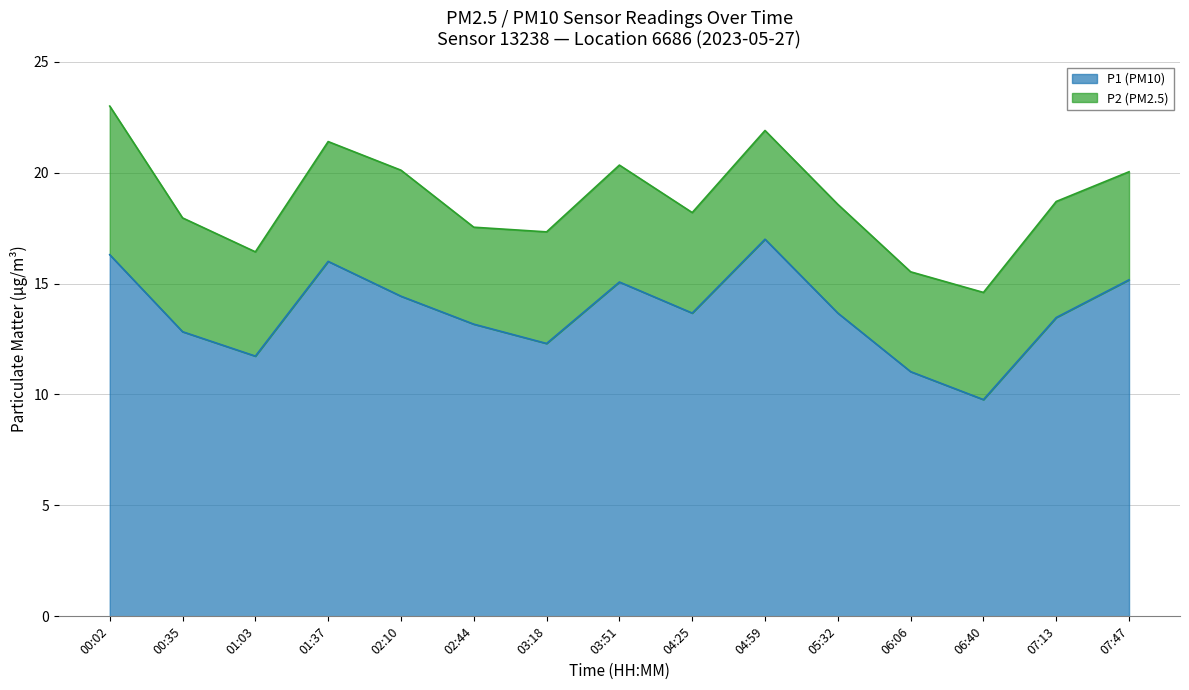

Reading right to left, list all the values displayed in this chart.

15.2	13.5	9.8	11.0	13.7	17.0	13.7	15.1	12.3	13.2	14.4	16.0	11.7	12.8	16.3